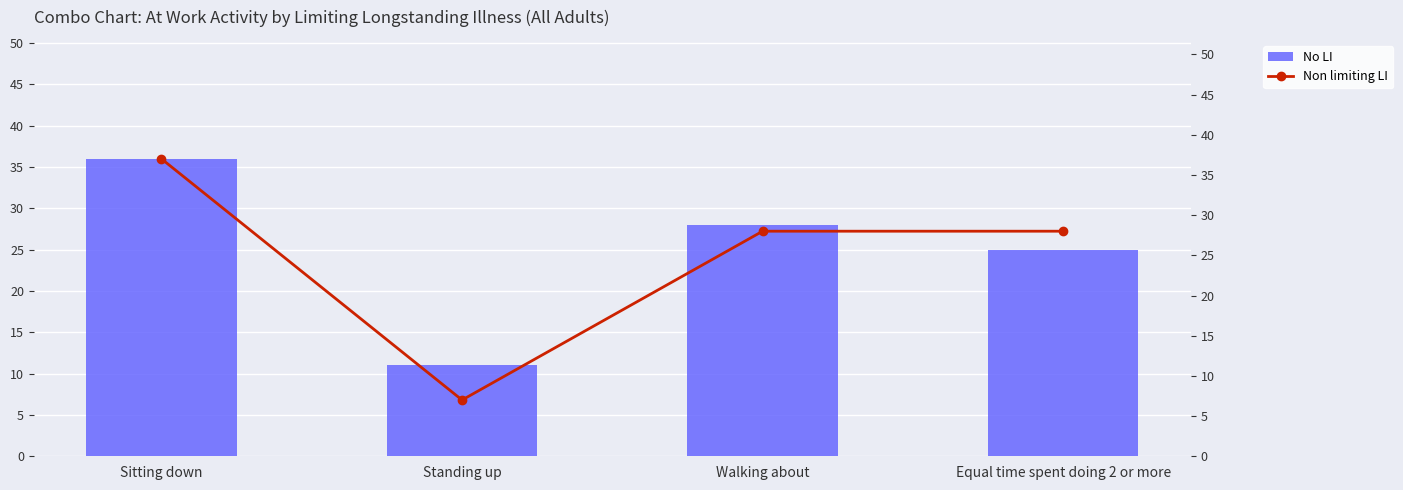

What is the label of the 3rd bar from the left?

Walking about